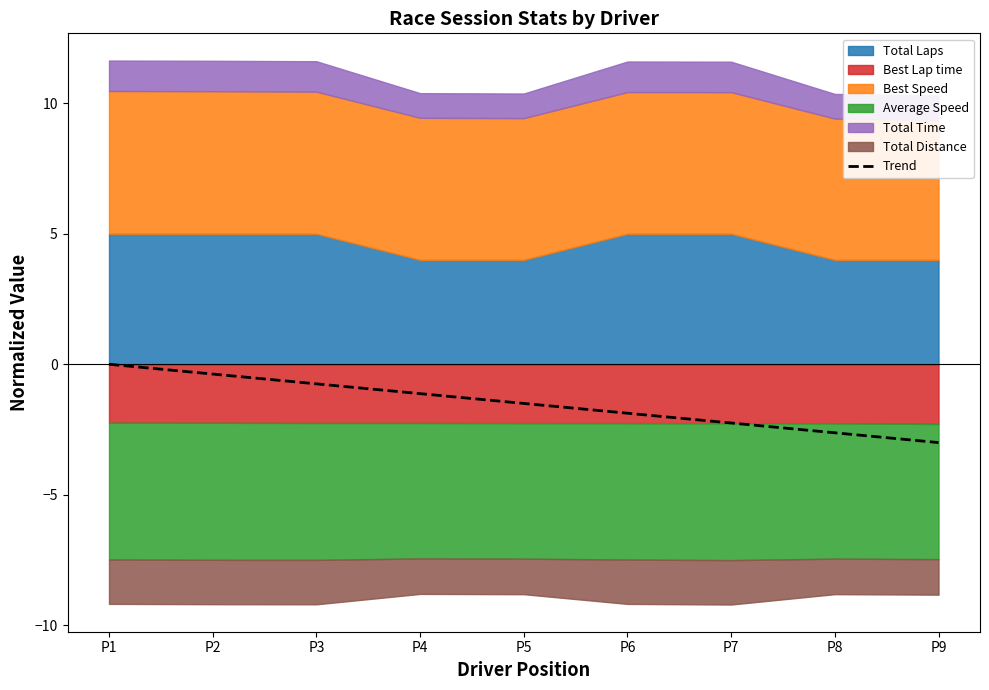

At which category does the chart reach its peak across all series?

P1